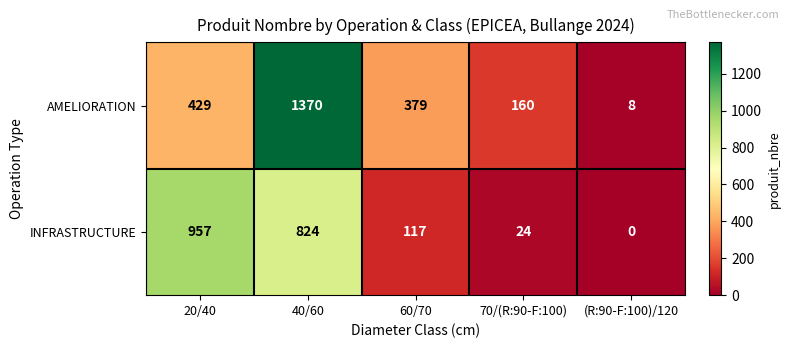

How many data points in AMELIORATION are less than 379?

2